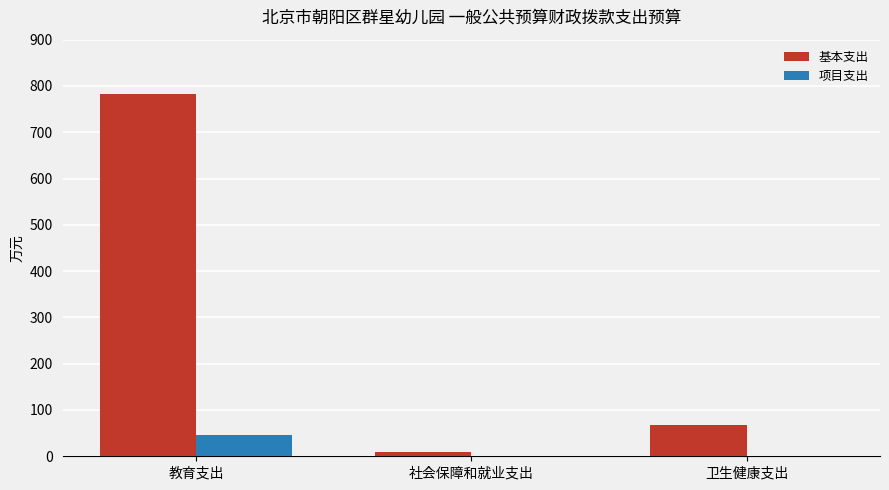

Count the number of categories in the chart.

3